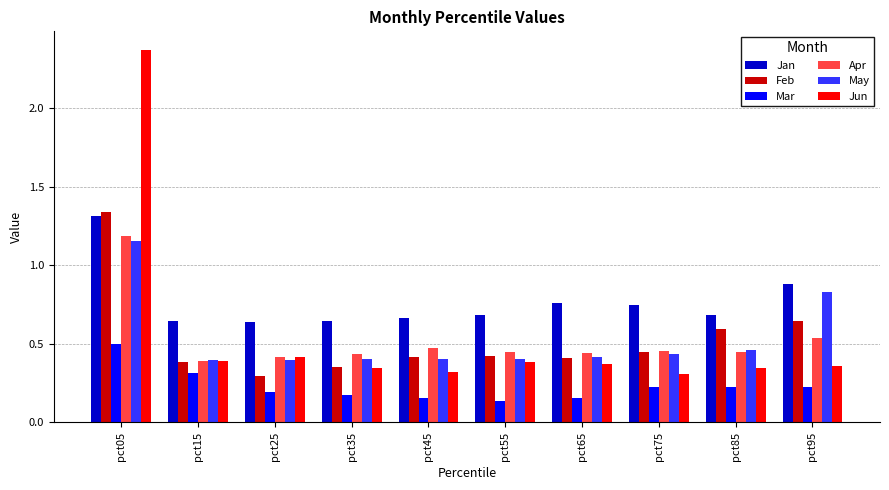

Which label corresponds to the largest value in the chart?

pct05